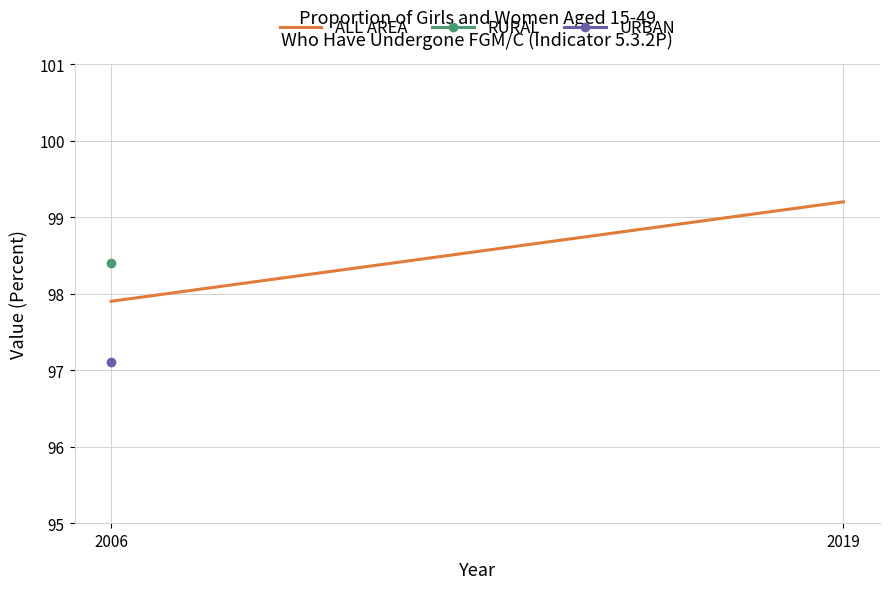

Does the chart display data point markers on the line(s)?

No